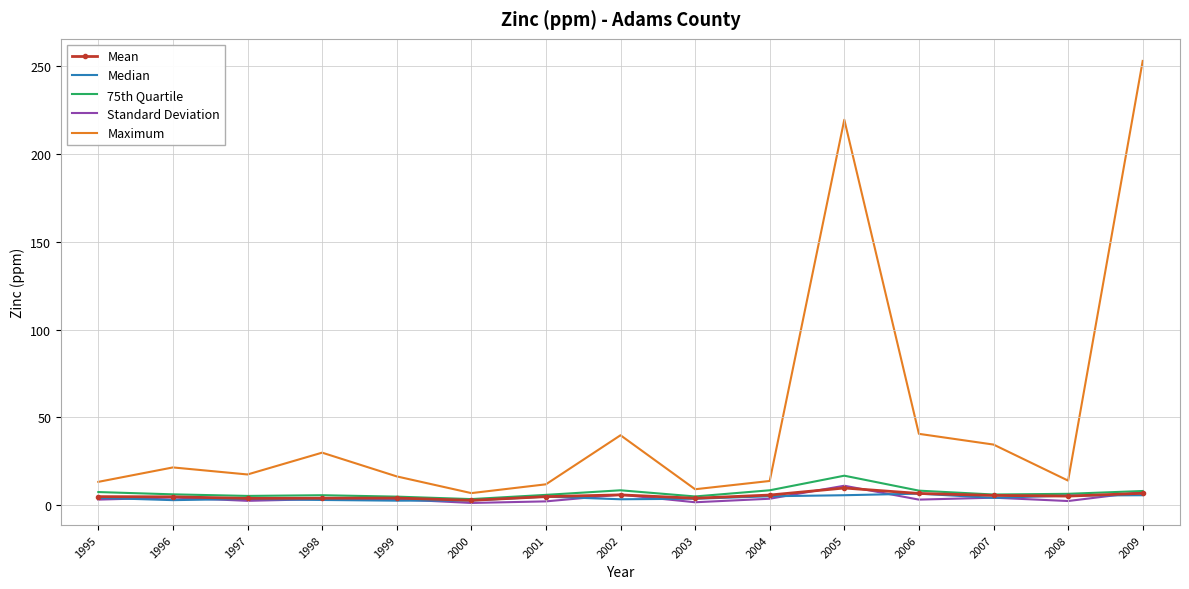

Which label corresponds to the largest value in the chart?

2009